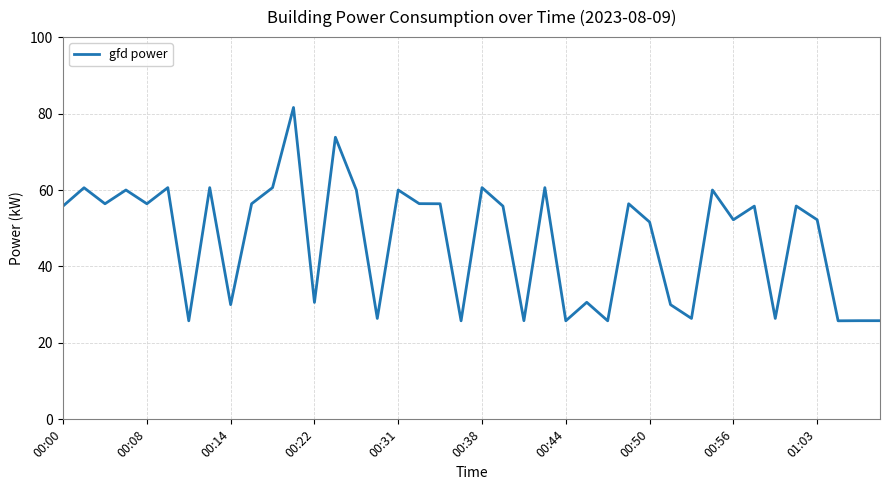

What is the difference between the maximum and minimum values?

55.8